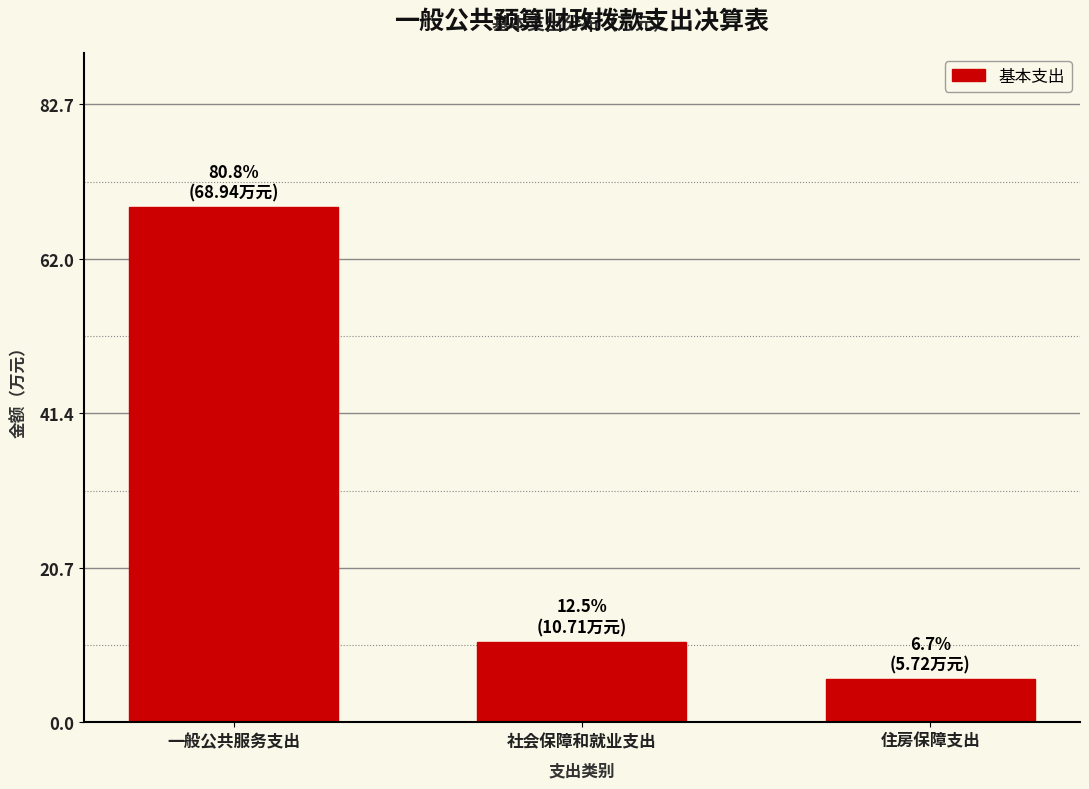

Reading left to right, extract all data points from this chart.

68.9	10.7	5.7